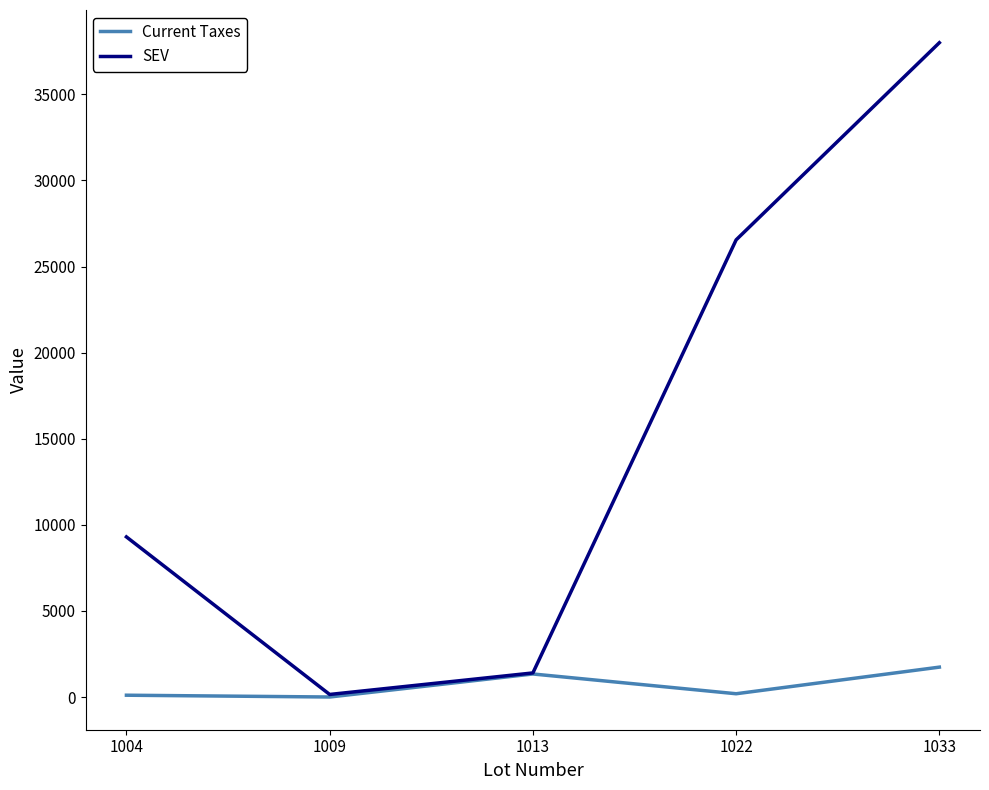

Which label corresponds to the largest value in the chart?

1033